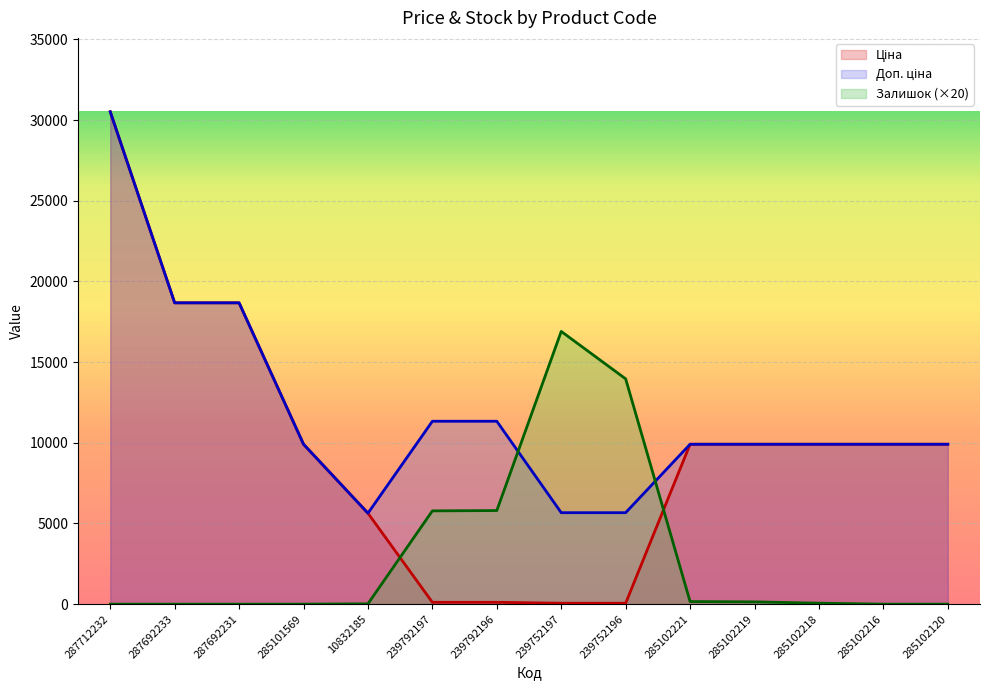

Is it true that Залишок equals 22750.7 at 239752197?

False